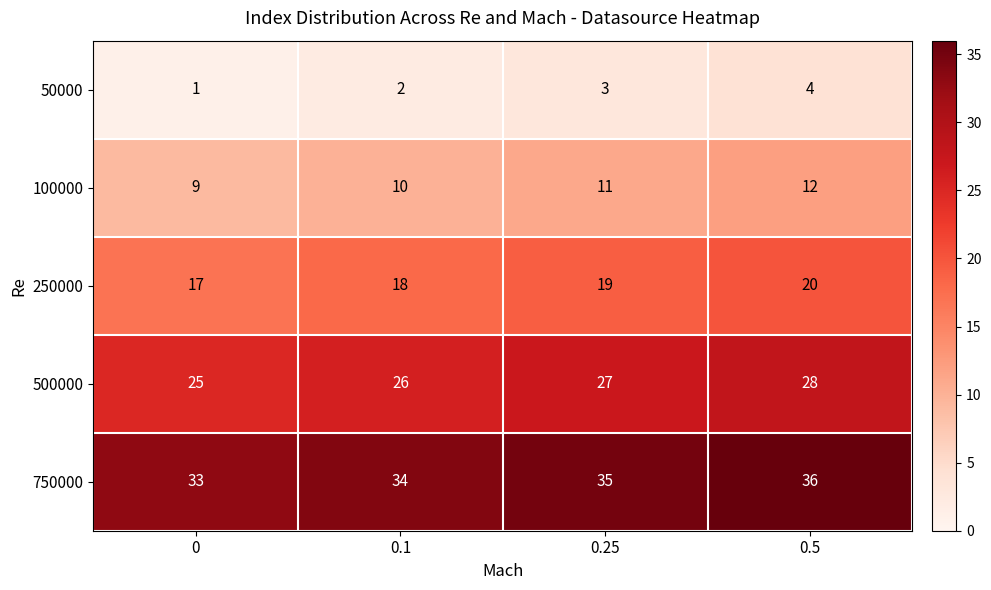

How many 500000 values are between 26 and 28?

3